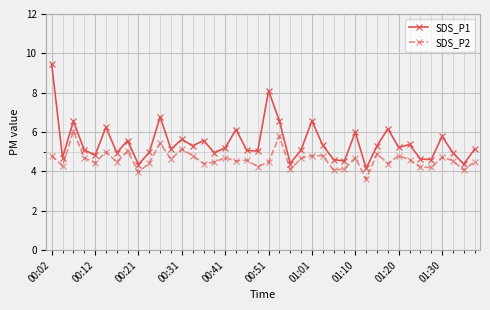

True or false: SDS_P1 and SDS_P2 intersect in this chart.

False